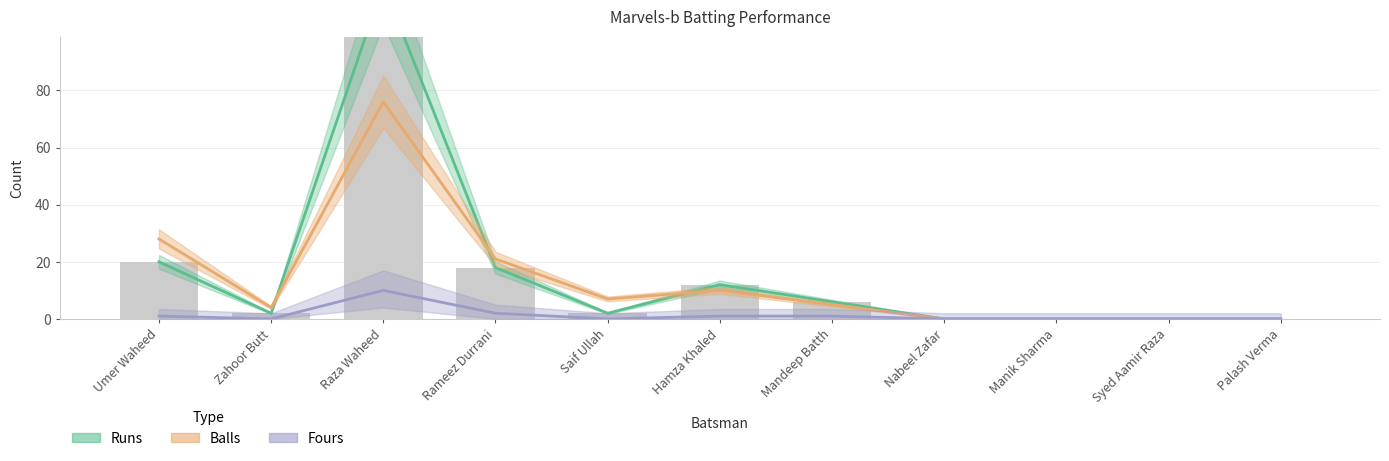

What is the label of the 3rd bar from the right?

Manik Sharma